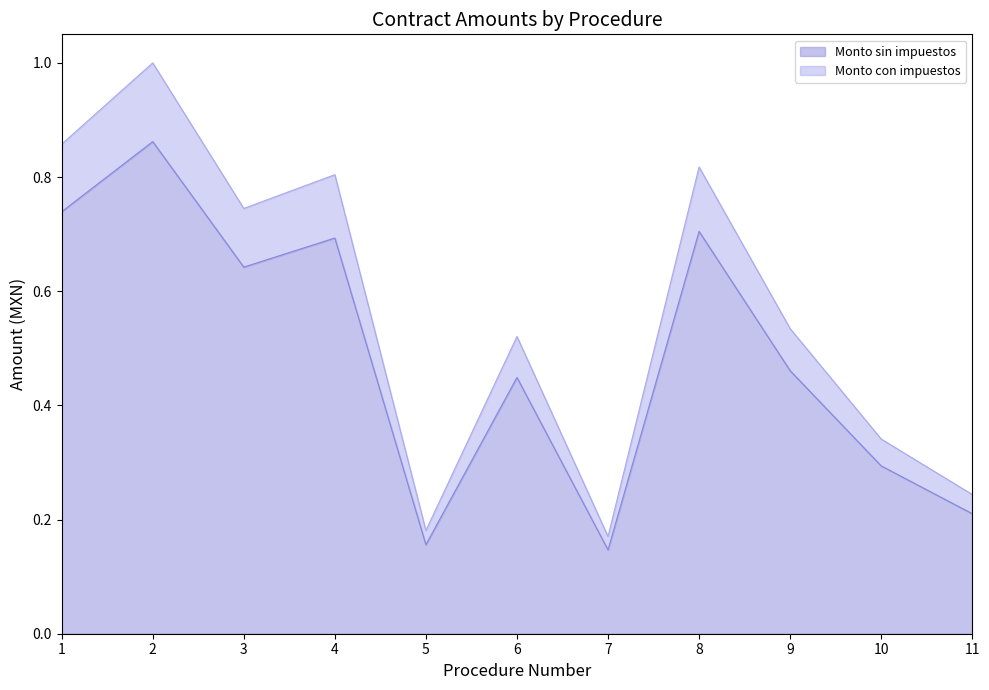

What is the value of the Monto con impuestos point at the 10th from the left?

0.3